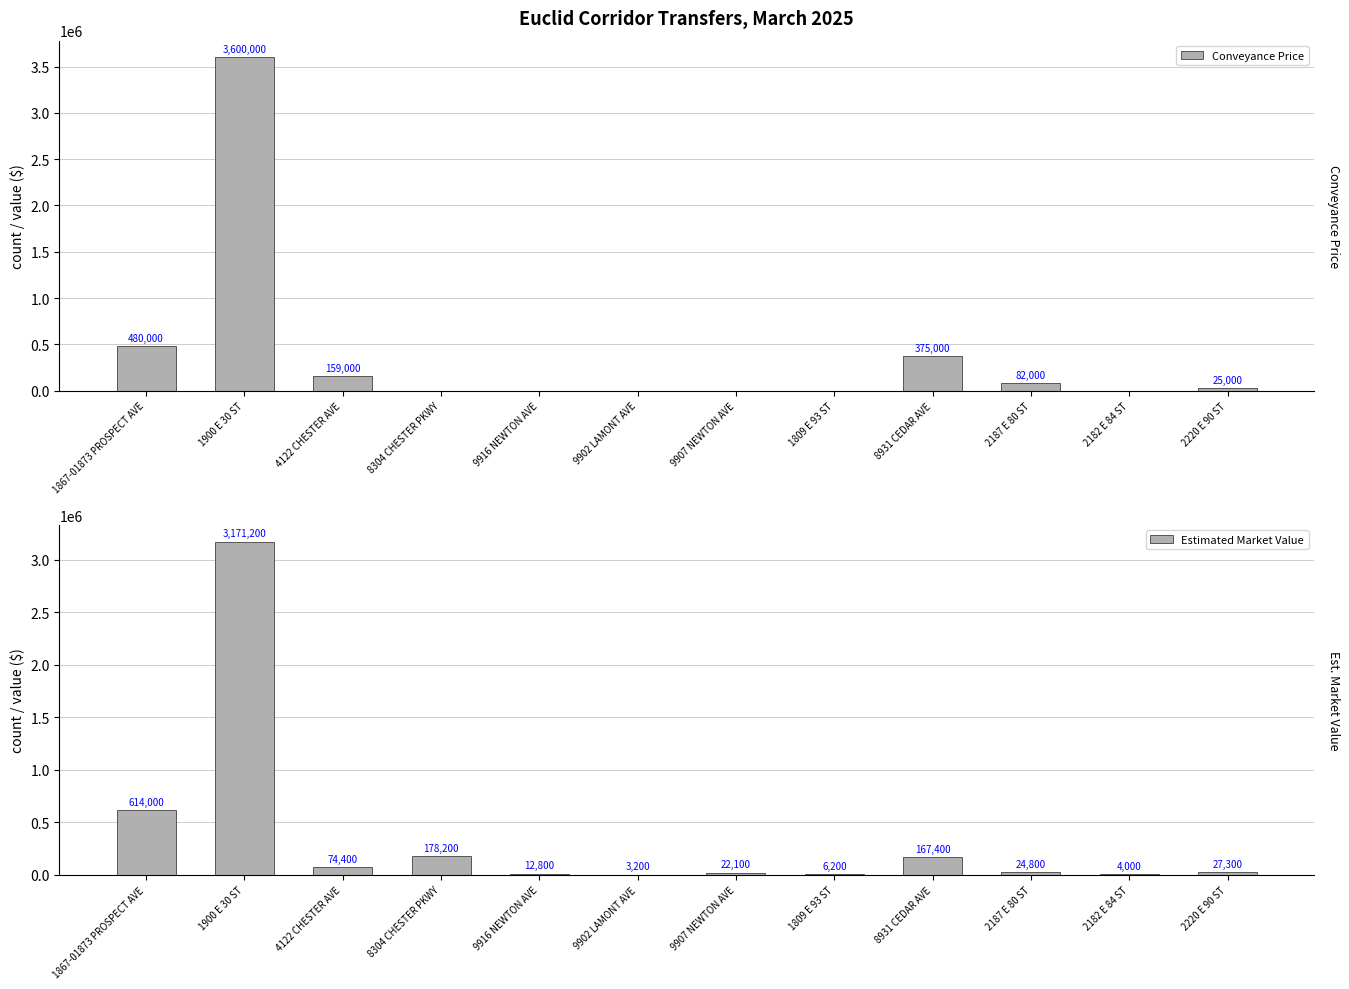

List the series in order of their overall mean, lowest first.

Estimated Market Value, Conveyance Price